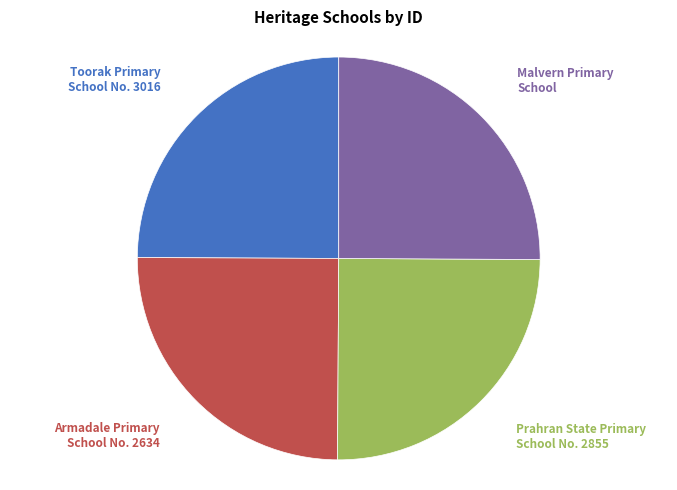

Is there any slice that represents more than half of the pie?

No